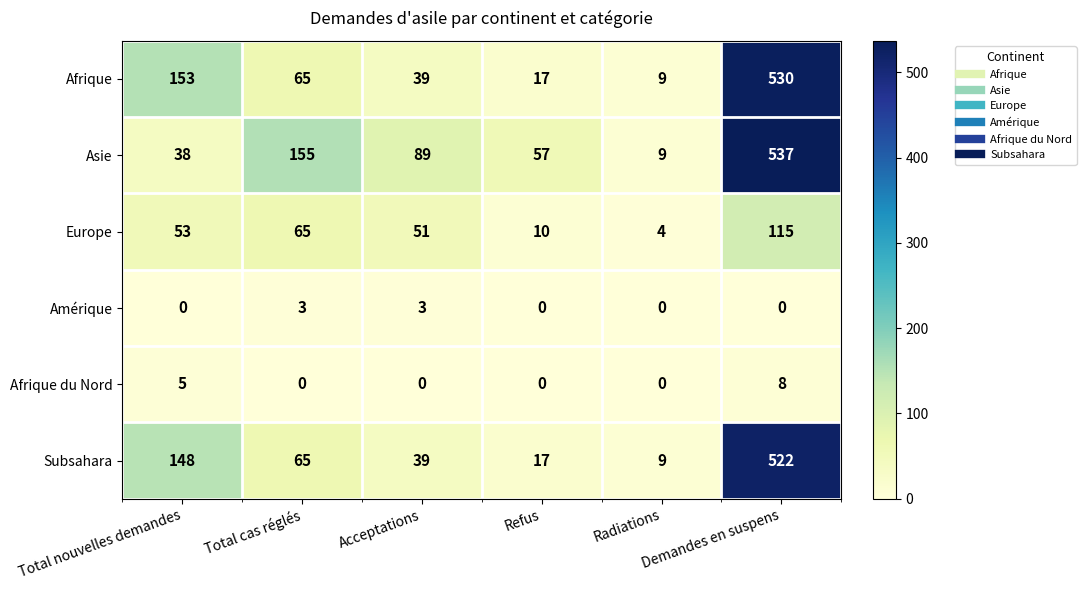

Rank the series by their maximum value, from highest to lowest.

Asie, Afrique, Subsahara, Europe, Afrique du Nord, Amérique